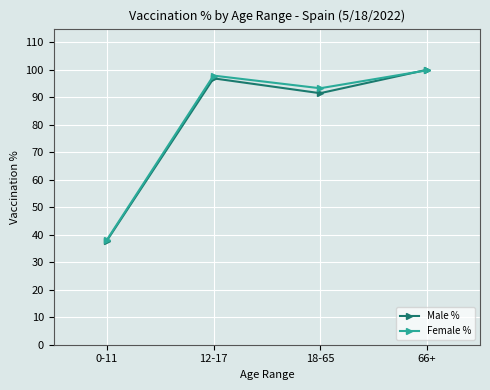

True or false: Female % has a value of 56.6 at 18-65.

False